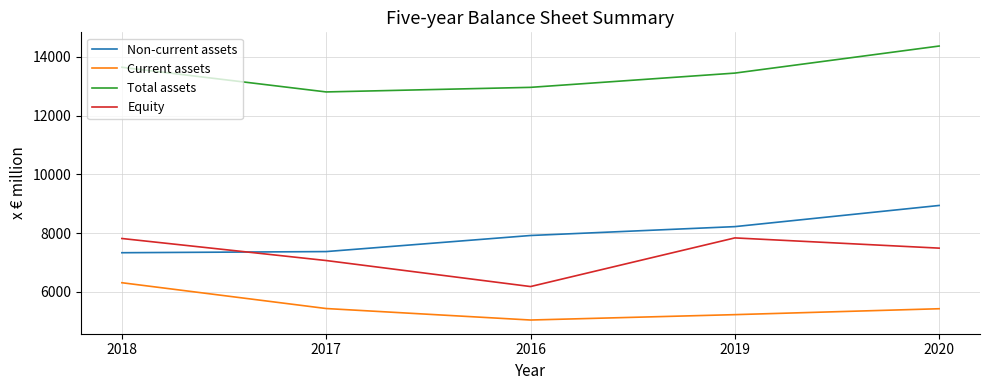

What is the difference between the highest and lowest values at 2018?

7331